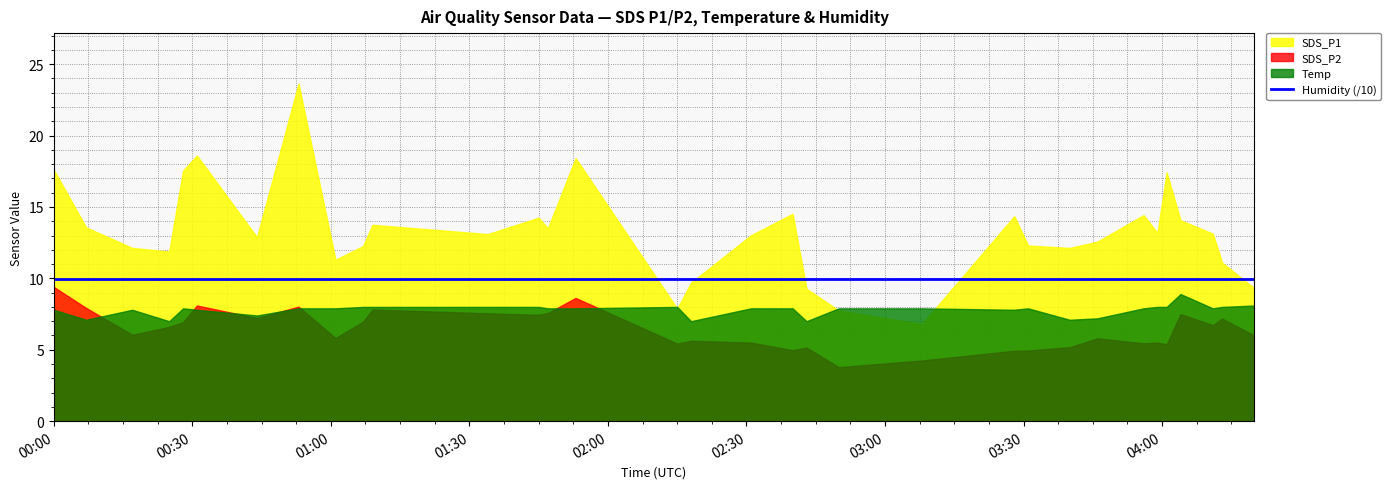

What is the value of the Temp point at the 17th from the left?

7.0